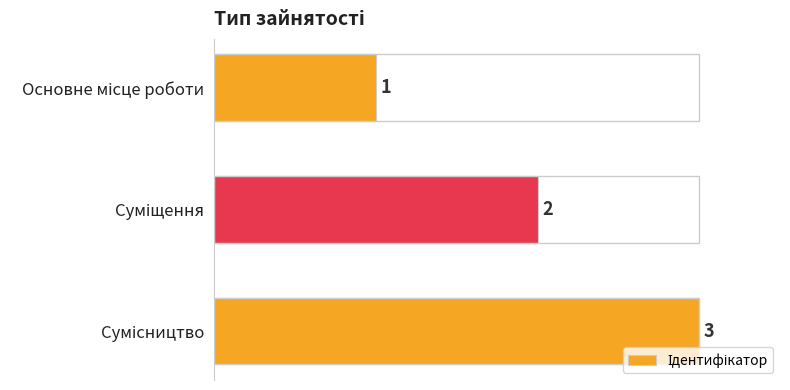

Count the values in the range 1 to 3.

3